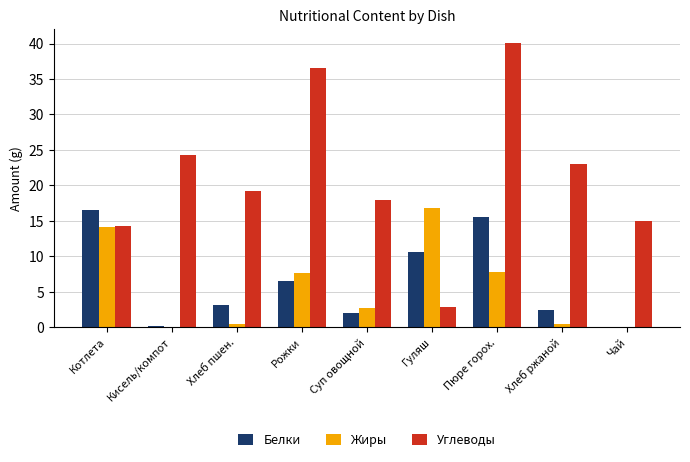

How many data points does each series have?

9